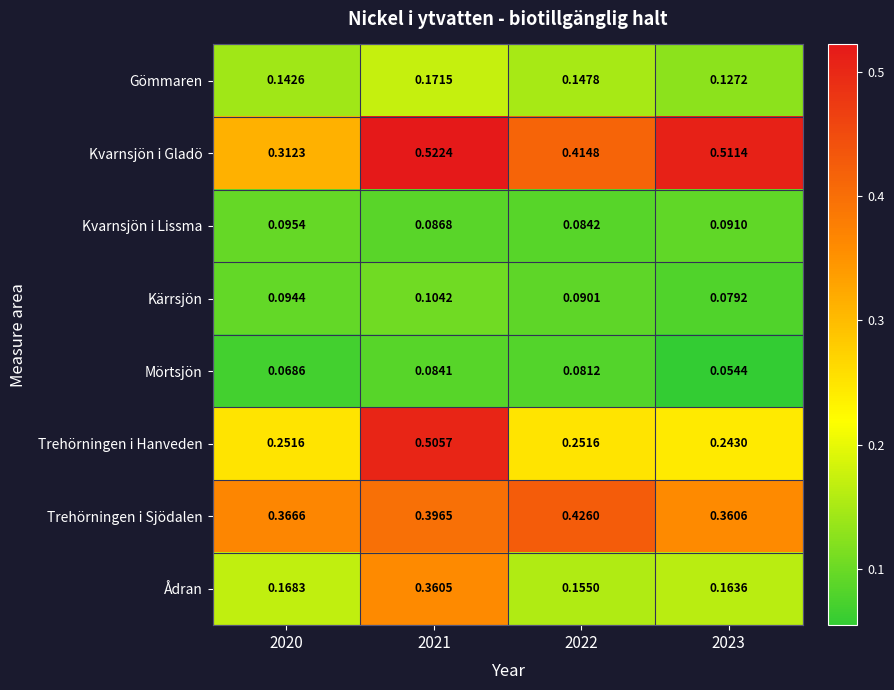

Is the value of Trehörningen i Sjödalen at 2022 greater than the value of Mörtsjön at 2021?

Yes